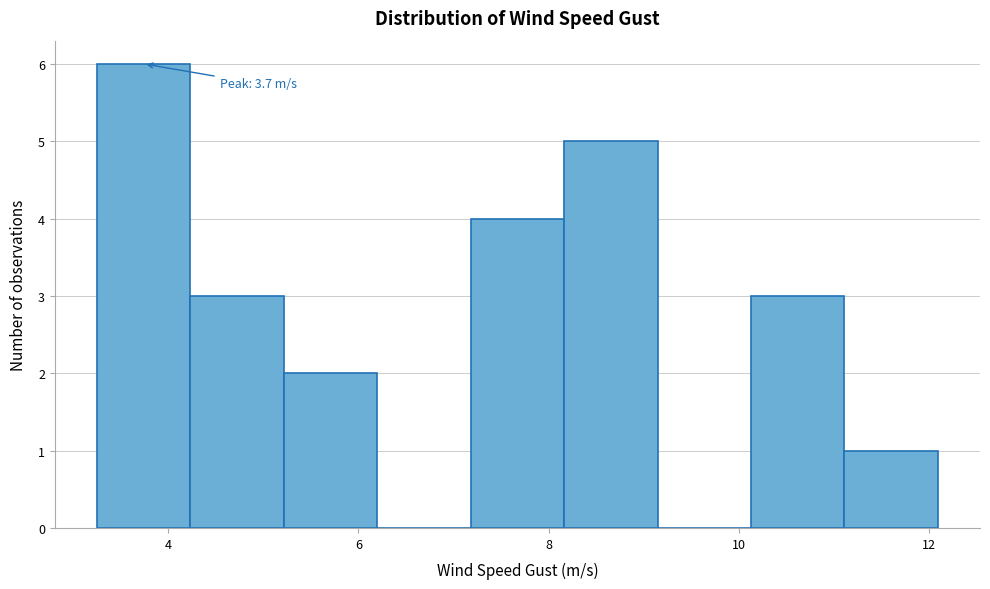

Over which range of the x-axis is the bar tallest?

3.2 to 4.2